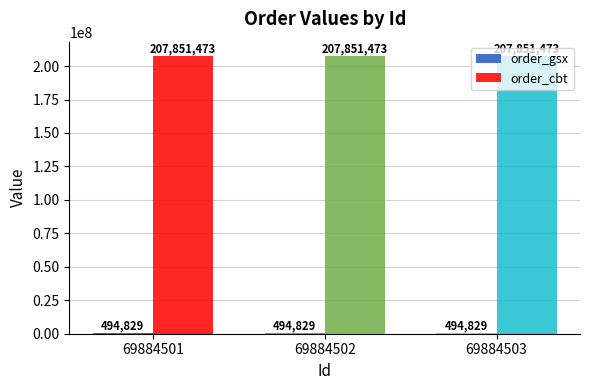

Are the bars grouped side by side (vs. stacked)?

Yes